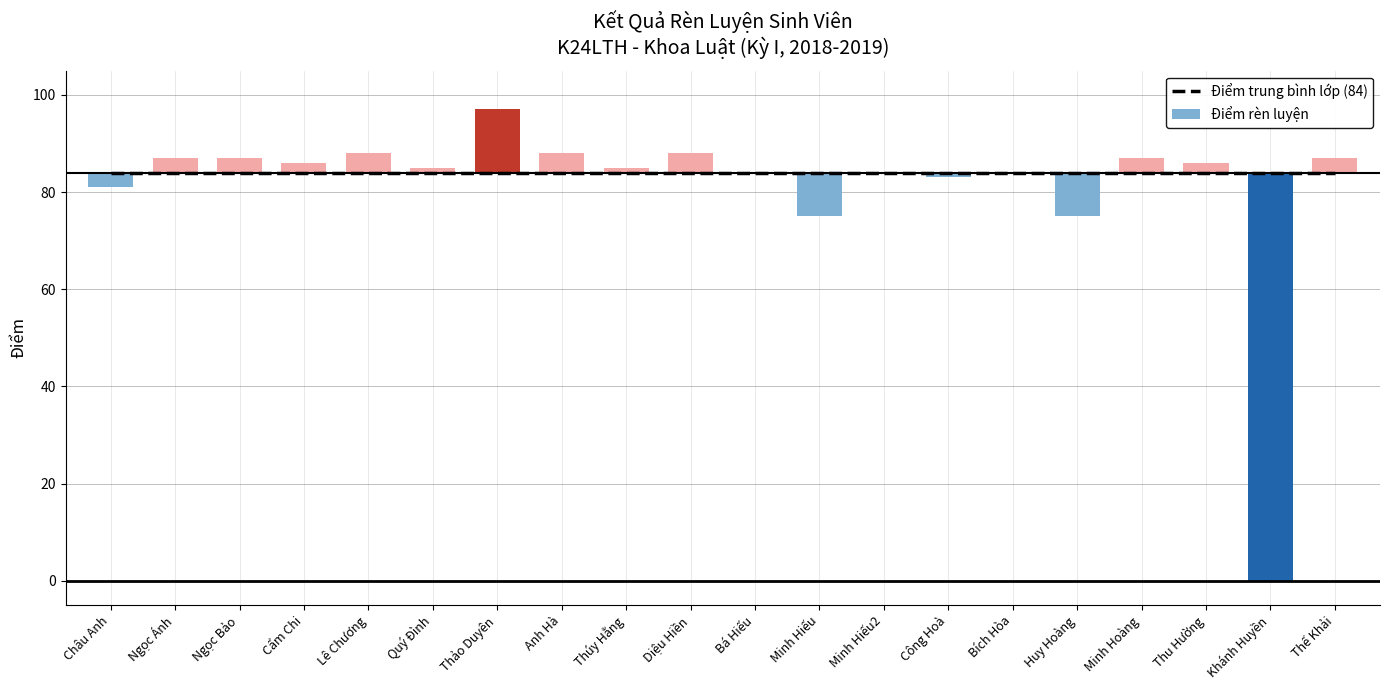

Is it true that Điểm trung bình lớp (84) equals 84 at Anh Hà?

True